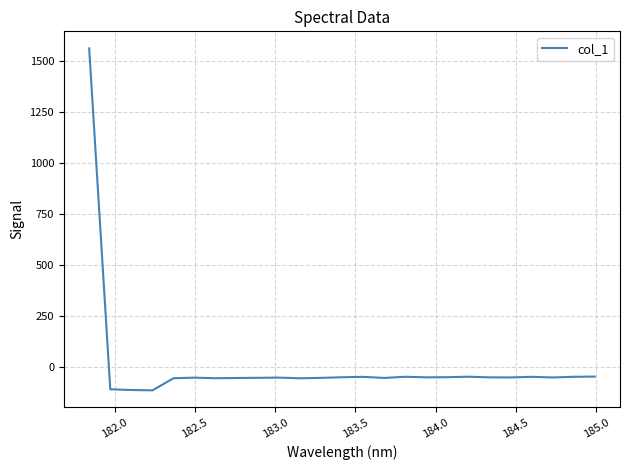

What is the minimum value shown in the chart?

-116.2